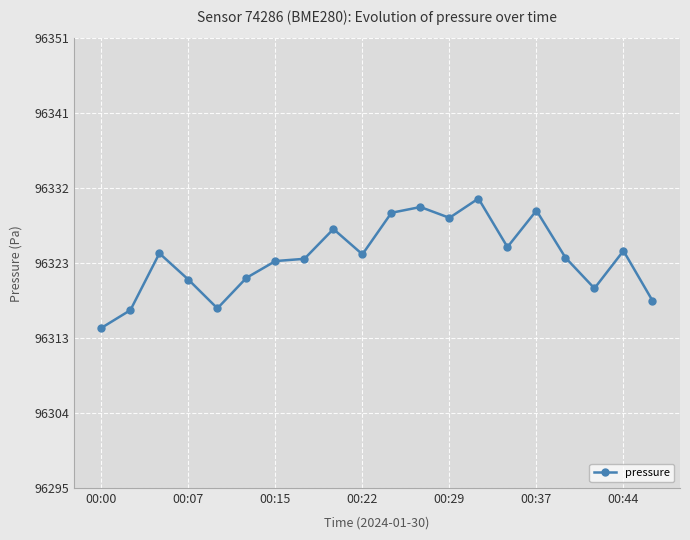

True or false: the data has more than 1 interior local peaks.

True